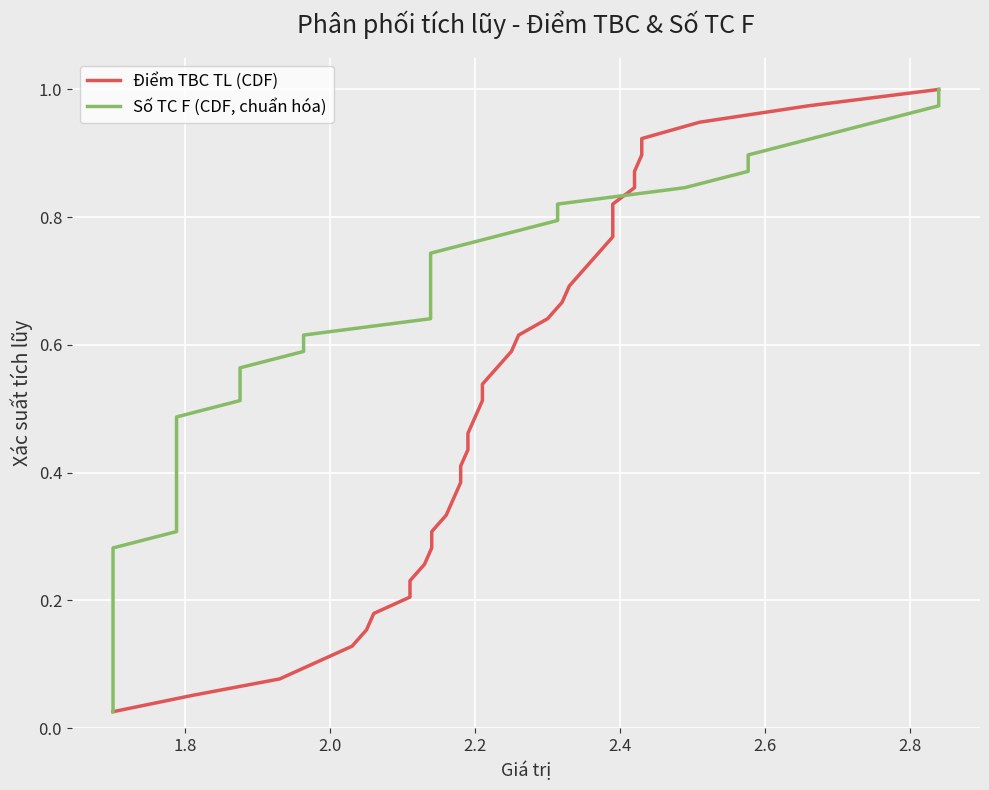

What is the difference between the maximum and second lowest values in the Điểm TBC TL (CDF) series?

0.9